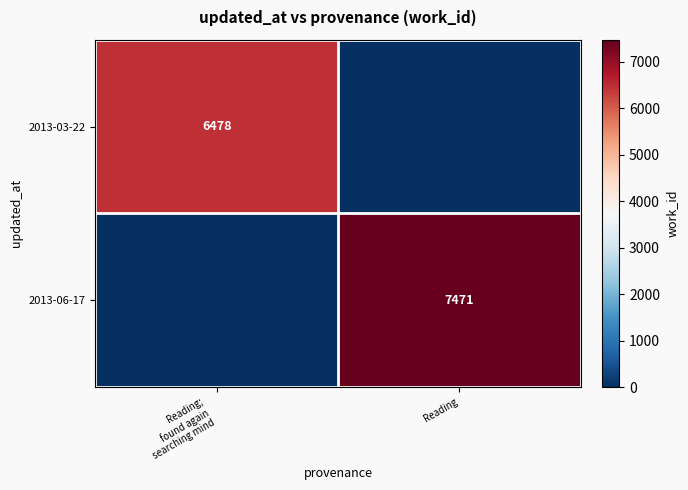

The 2013-06-17 series shows 4061 at Reading. True or false?

False